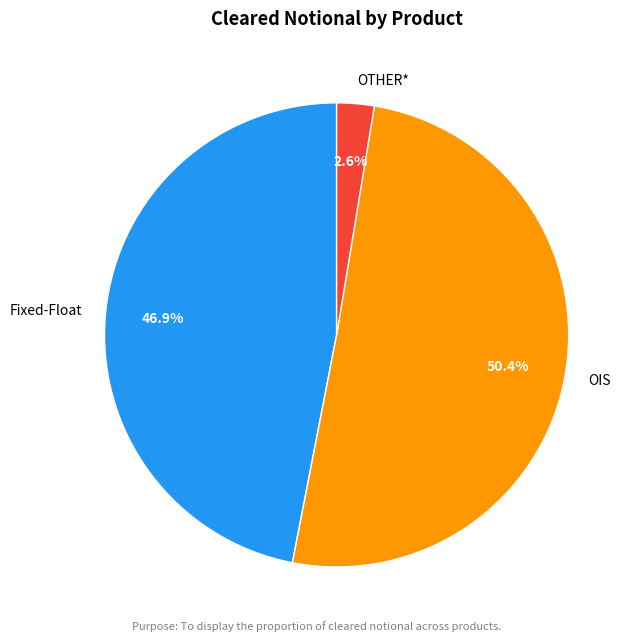

Is there a majority slice in this chart?

Yes